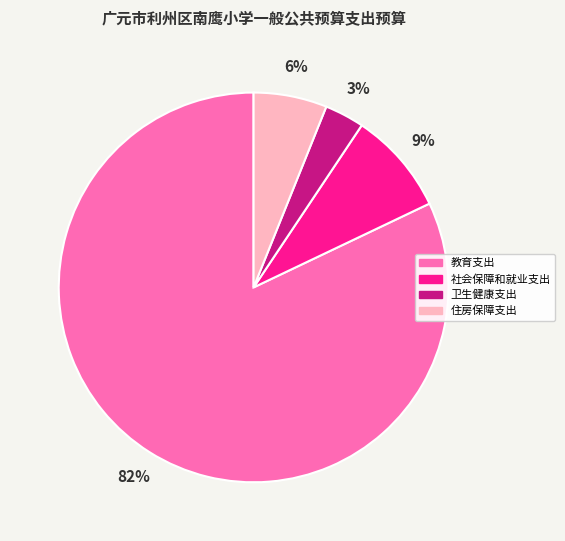

Which slice is the smallest?

卫生健康支出